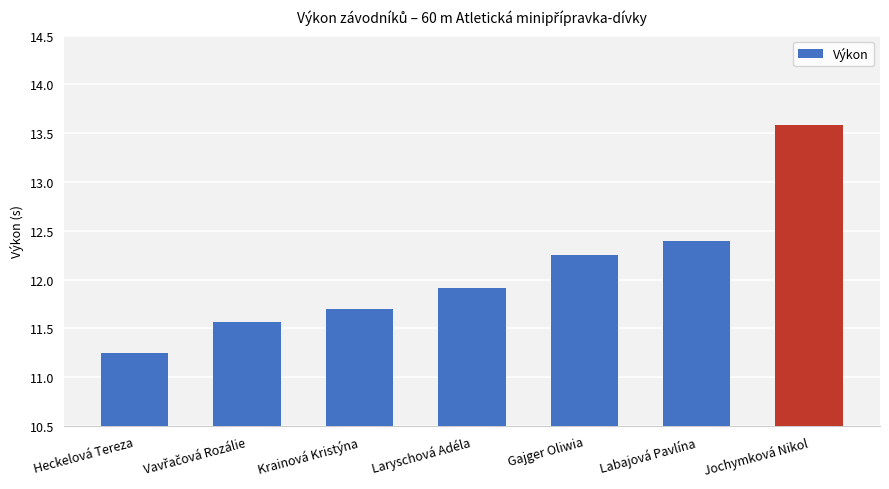

Which label corresponds to the smallest value in the chart?

Heckelová Tereza